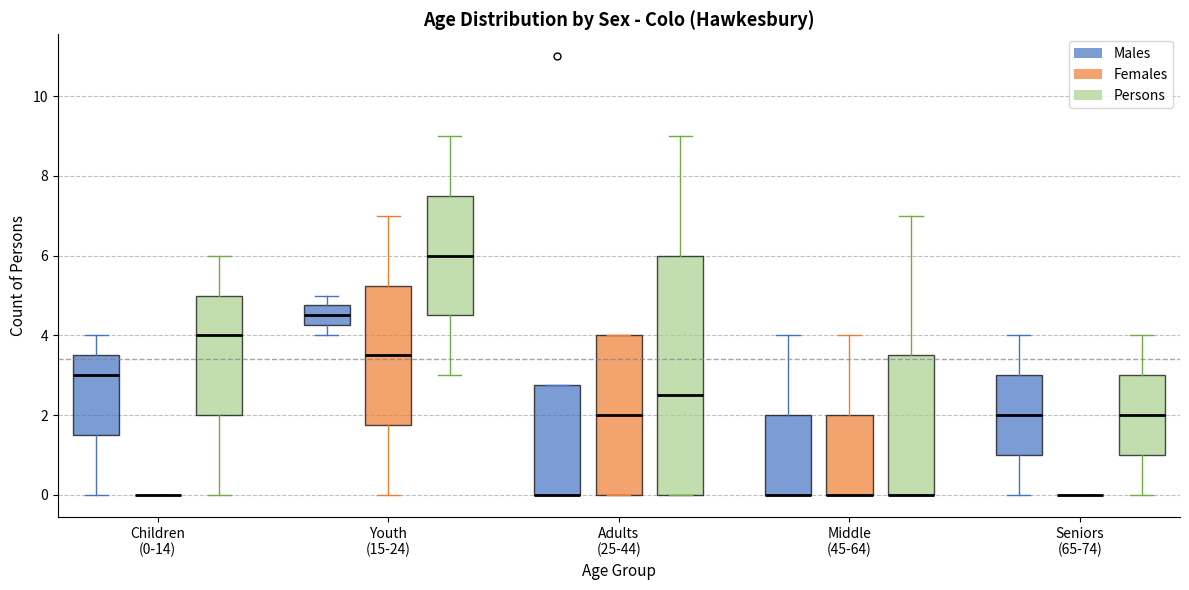

Comparing the boxes themselves (not the whiskers), which one is the tallest?

Adults (25-44) (Persons)